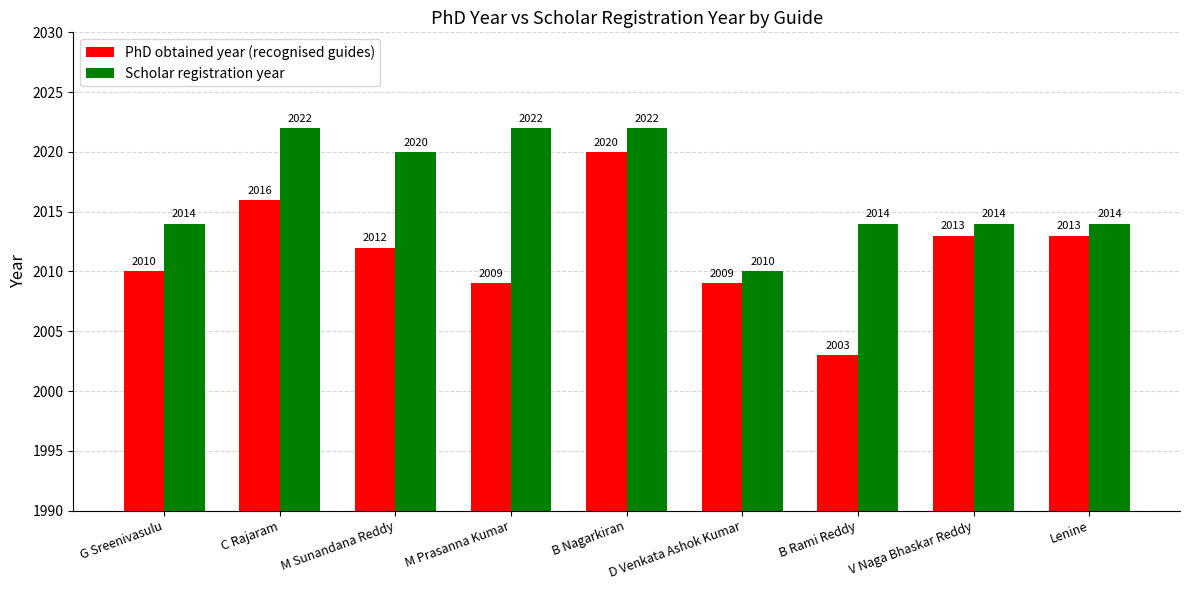

Which series has the largest total across all categories?

Scholar registration year